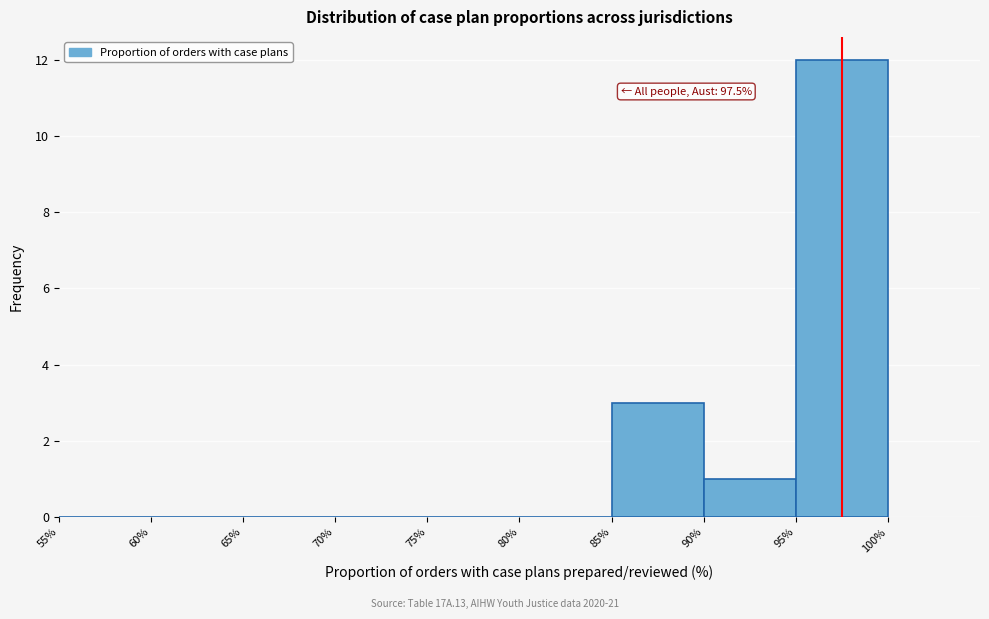

Which range on the x-axis has the tallest bar?

95% to 100%